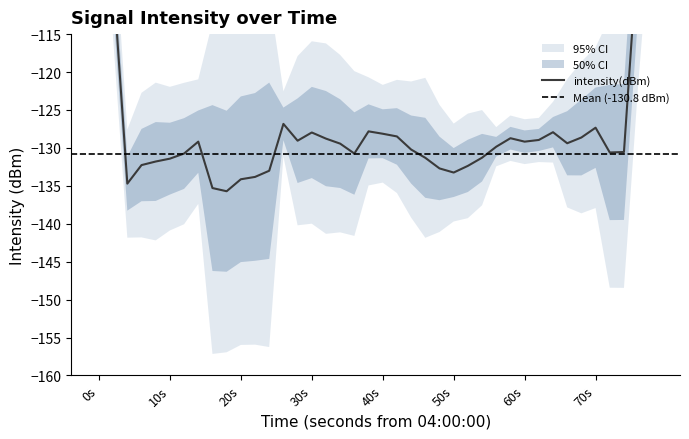

True or false: the data shows -63.9 at 13.

False